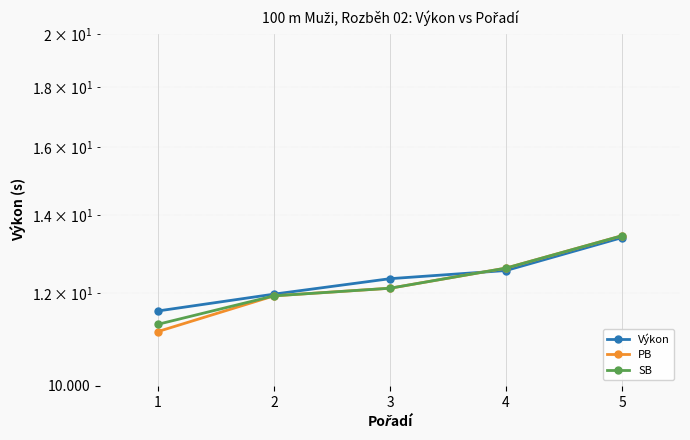

What is the minimum value shown in the chart?

11.1